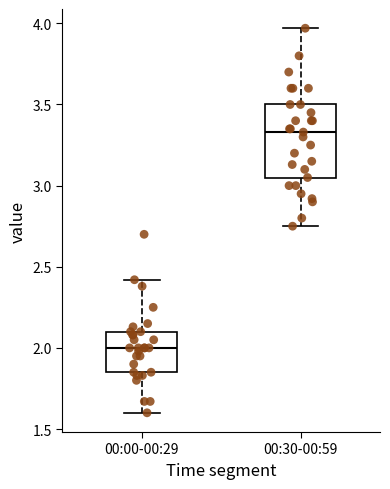

Comparing the boxes themselves (not the whiskers), which one is the tallest?

00:30-00:59